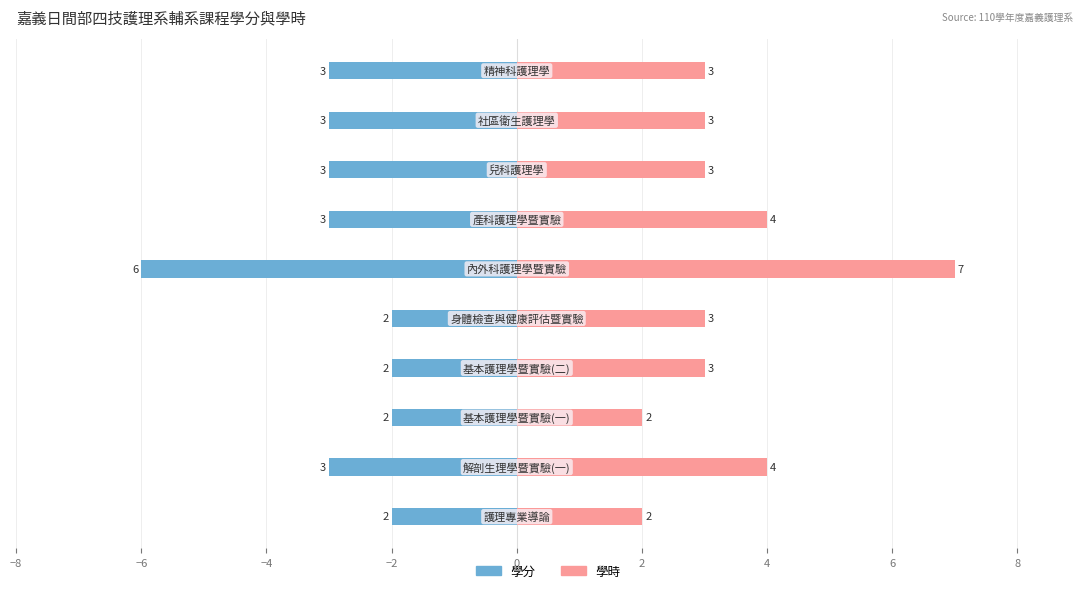

Does the chart contain any negative values?

Yes